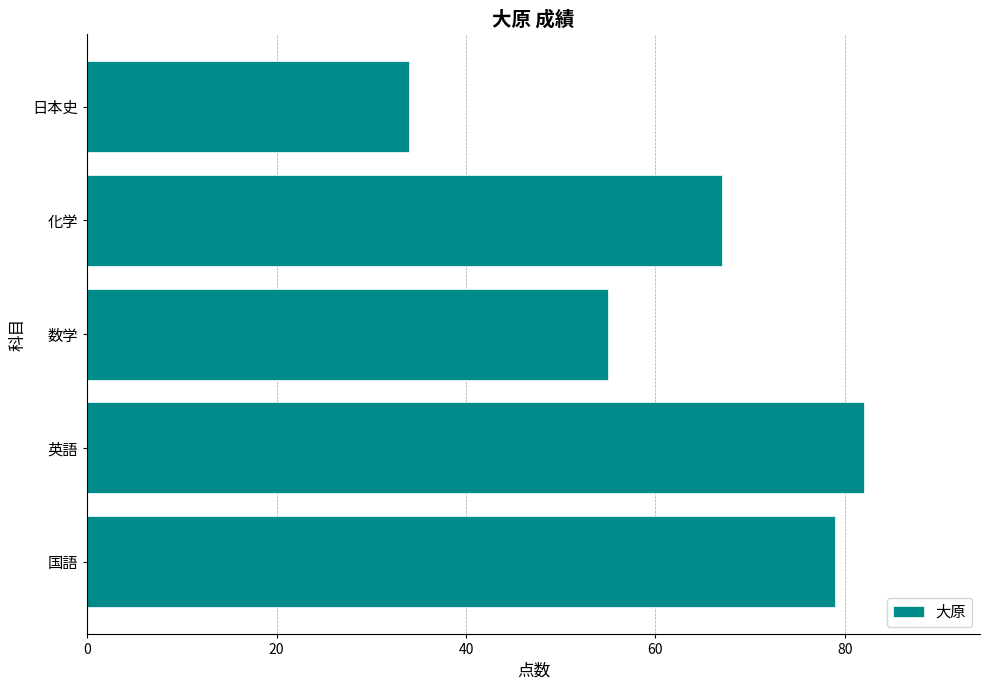

True or false: the data shows 34 at 日本史.

True